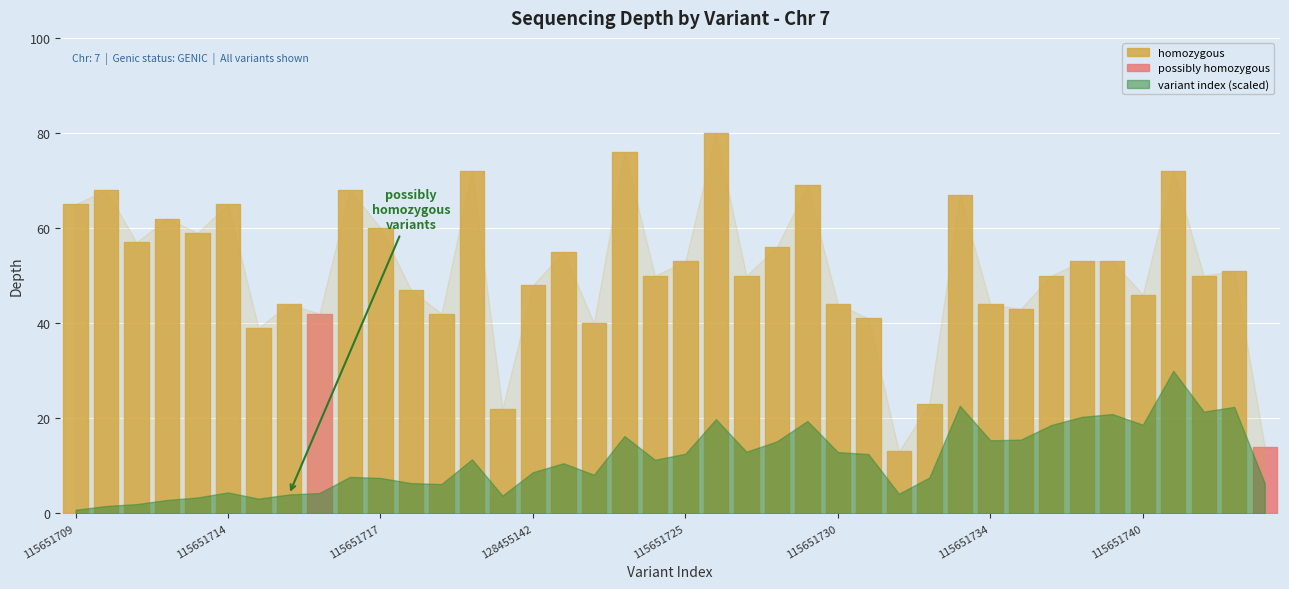

The depth series shows 50 at 115651724. True or false?

True